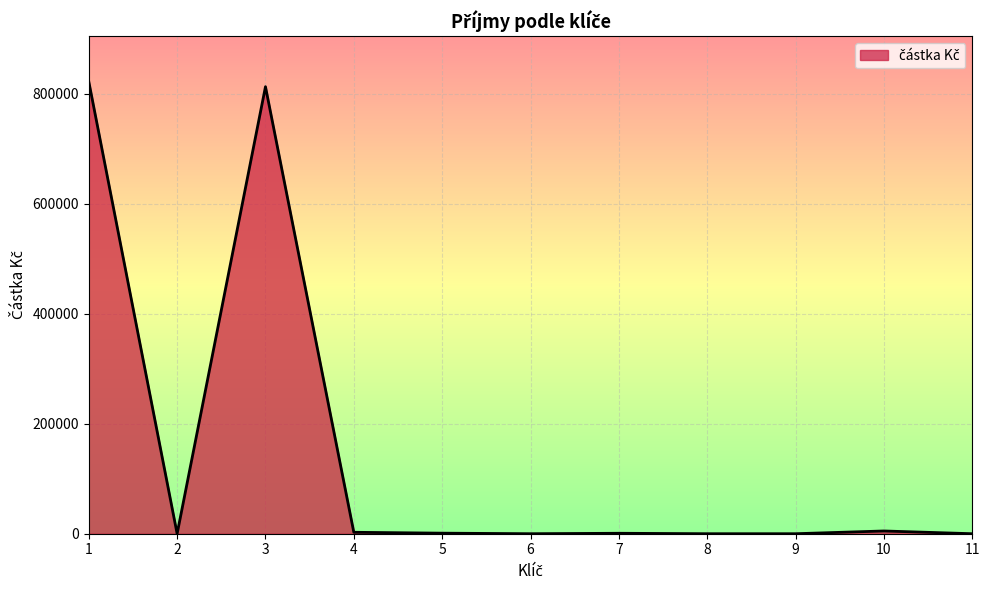

Is it true that the value at 11 is 563264?

False